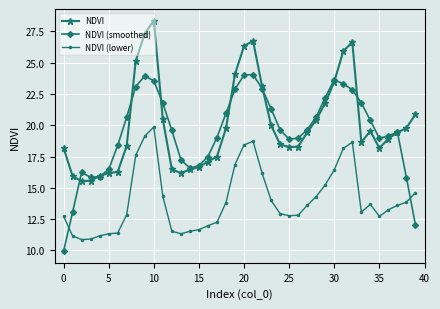

True or false: NDVI (smoothed) has more than 1 points higher than both neighbors.

True